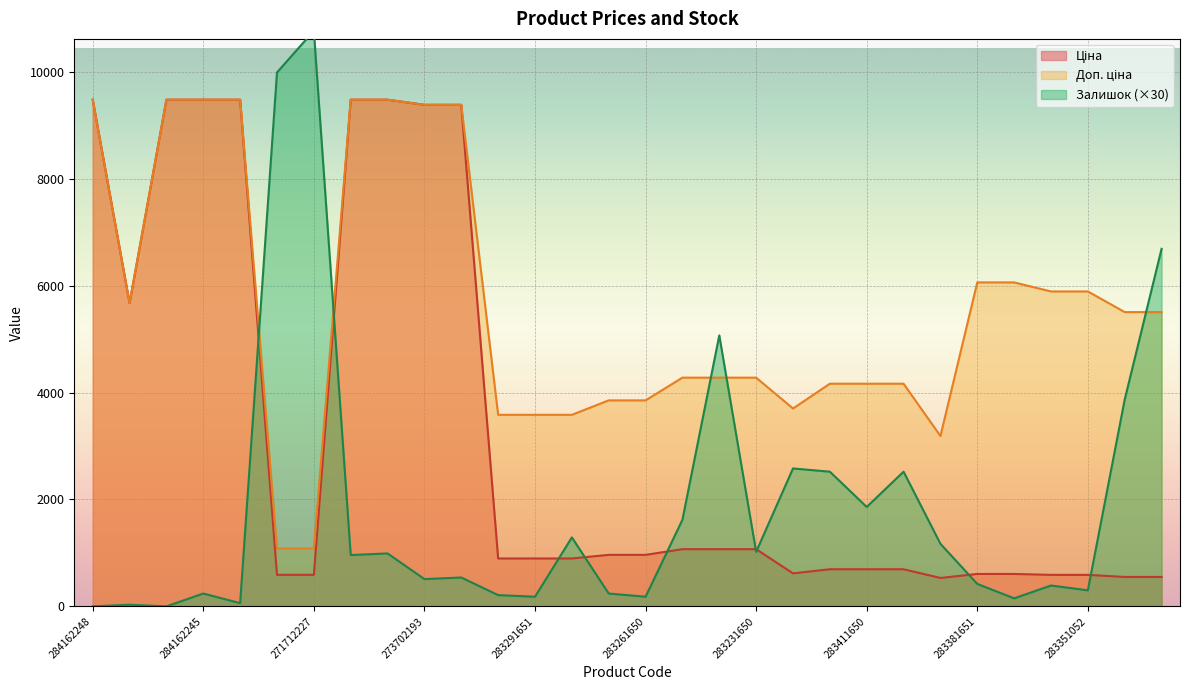

Where is the first local maximum for Залишок?

10832185